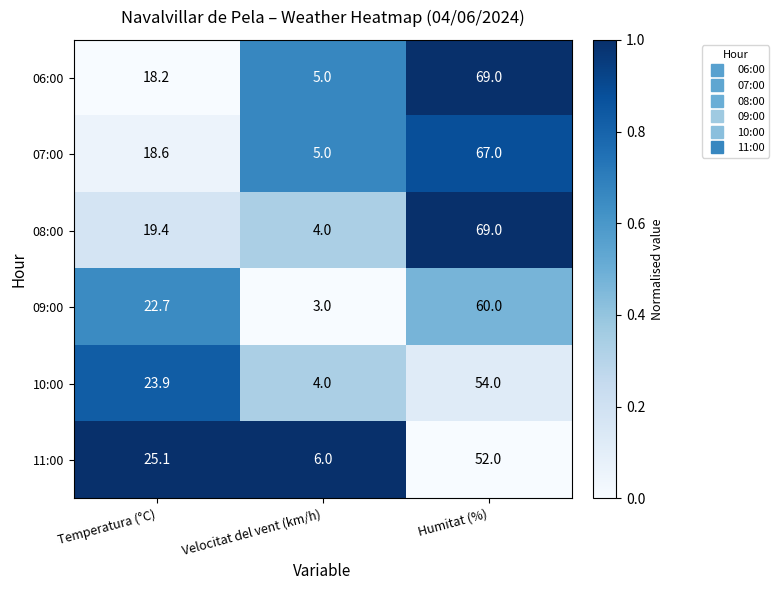

Which series has the widest spread of values?

08:00